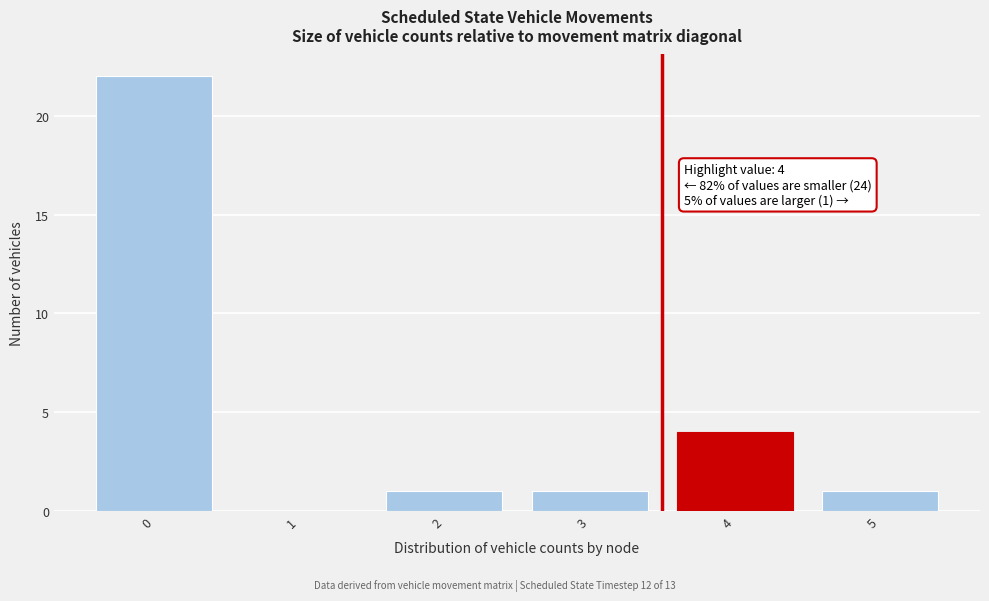

Reading right to left, transcribe all the data shown in this chart.

5=1	4=4	3=1	2=1	1=0	0=22